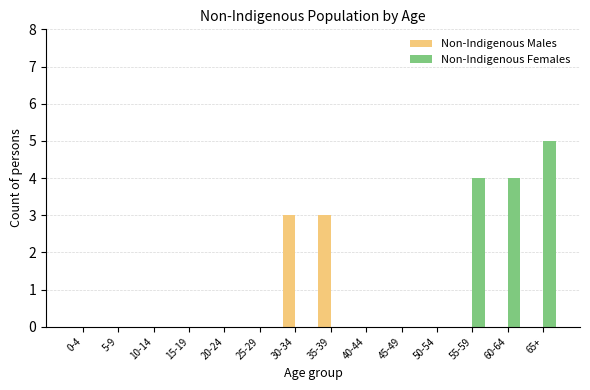

Is it true that Non-Indigenous Males equals -2 at 50-54?

False